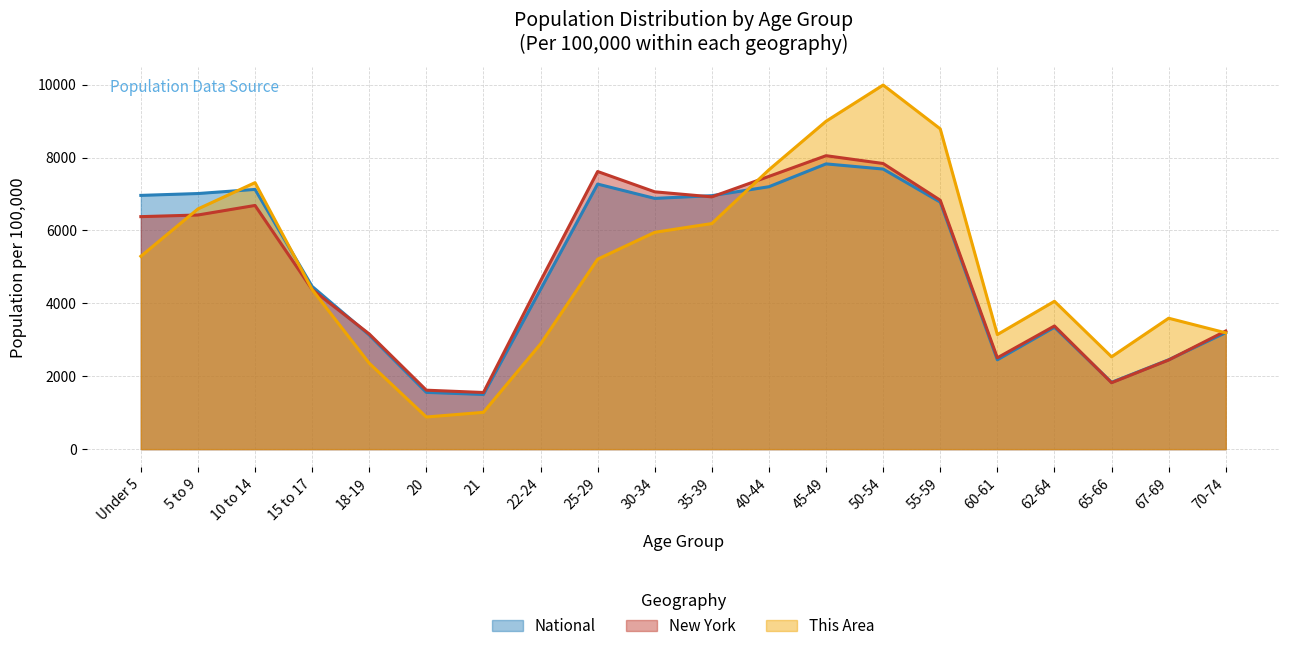

Between Under 5 and 45-49, which is larger?

45-49